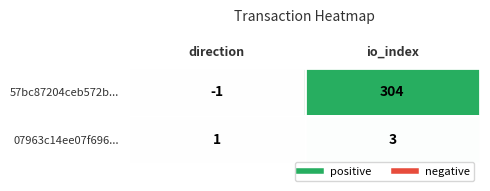

Reading right to left, what are all the values shown in this chart?

57bc87204ceb572b...: io_index=304	direction=-1
07963c14ee07f696...: io_index=3	direction=1